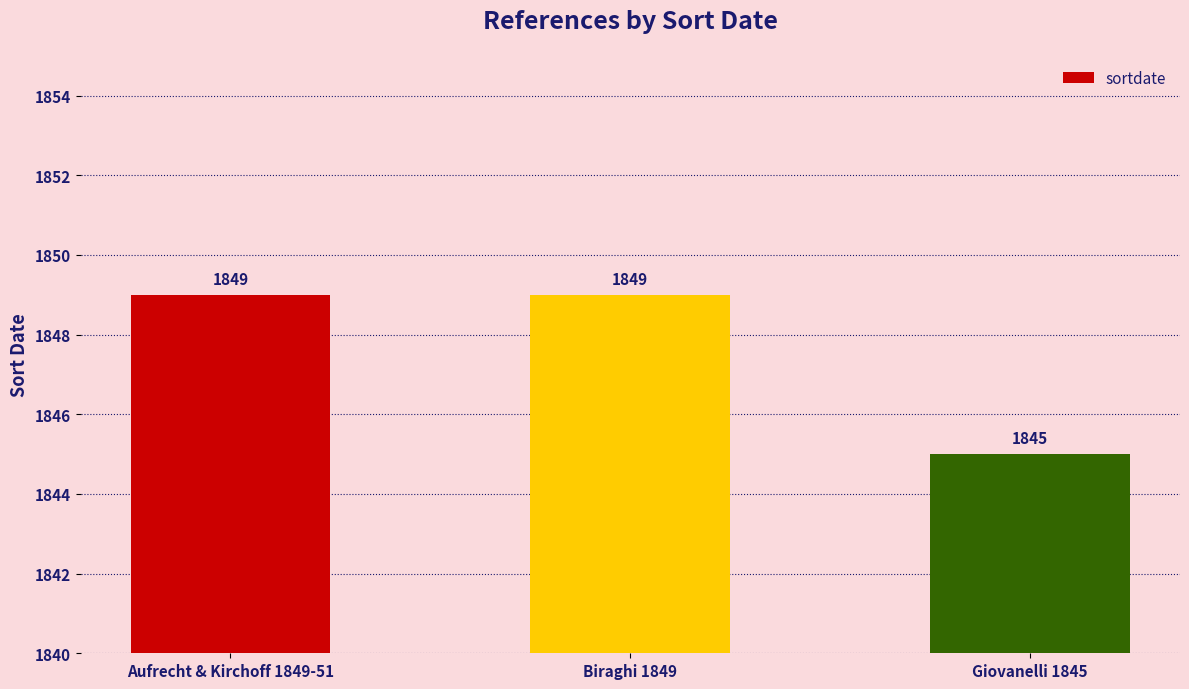

True or false: the data shows 381 at Aufrecht & Kirchoff 1849-51.

False